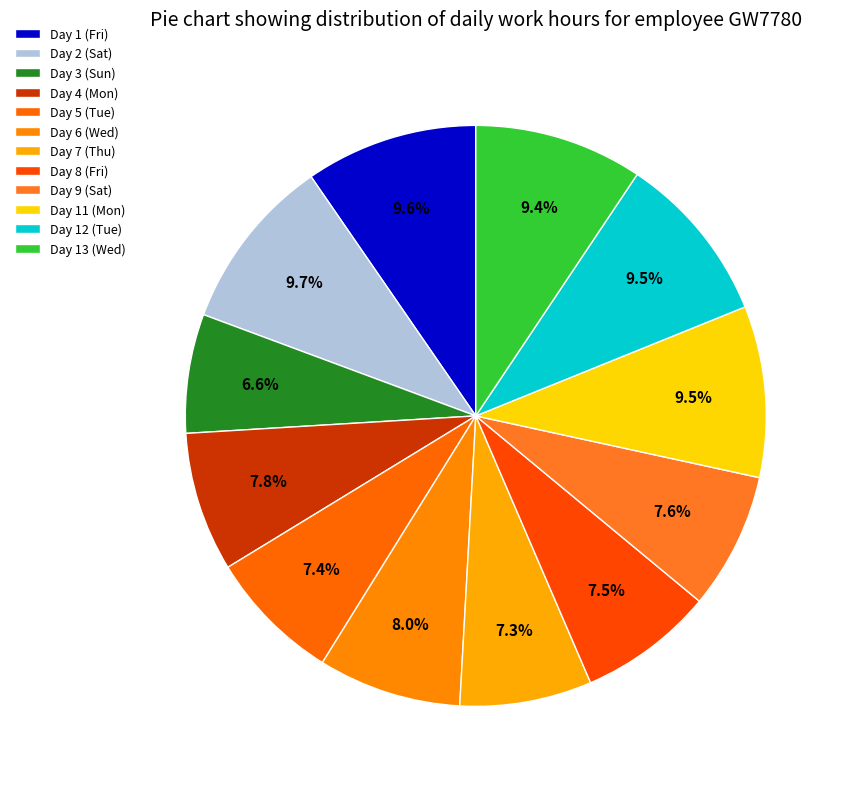

Rank the categories by value from lowest to highest.

Day 3 (Sun), Day 7 (Thu), Day 5 (Tue), Day 8 (Fri), Day 9 (Sat), Day 4 (Mon), Day 6 (Wed), Day 13 (Wed), Day 12 (Tue), Day 11 (Mon), Day 1 (Fri), Day 2 (Sat)